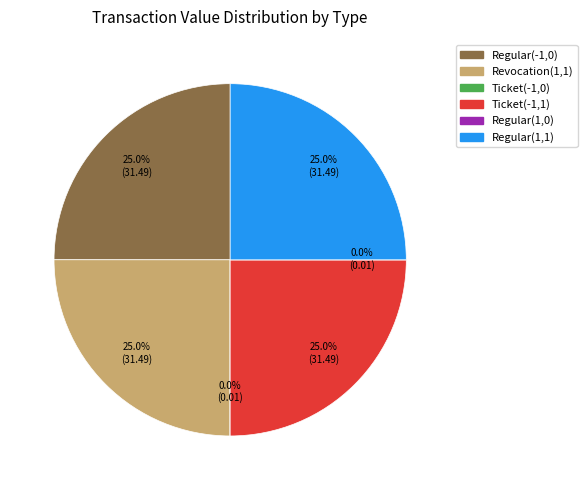

Does Ticket(-1,1) account for over 50% of the chart?

No